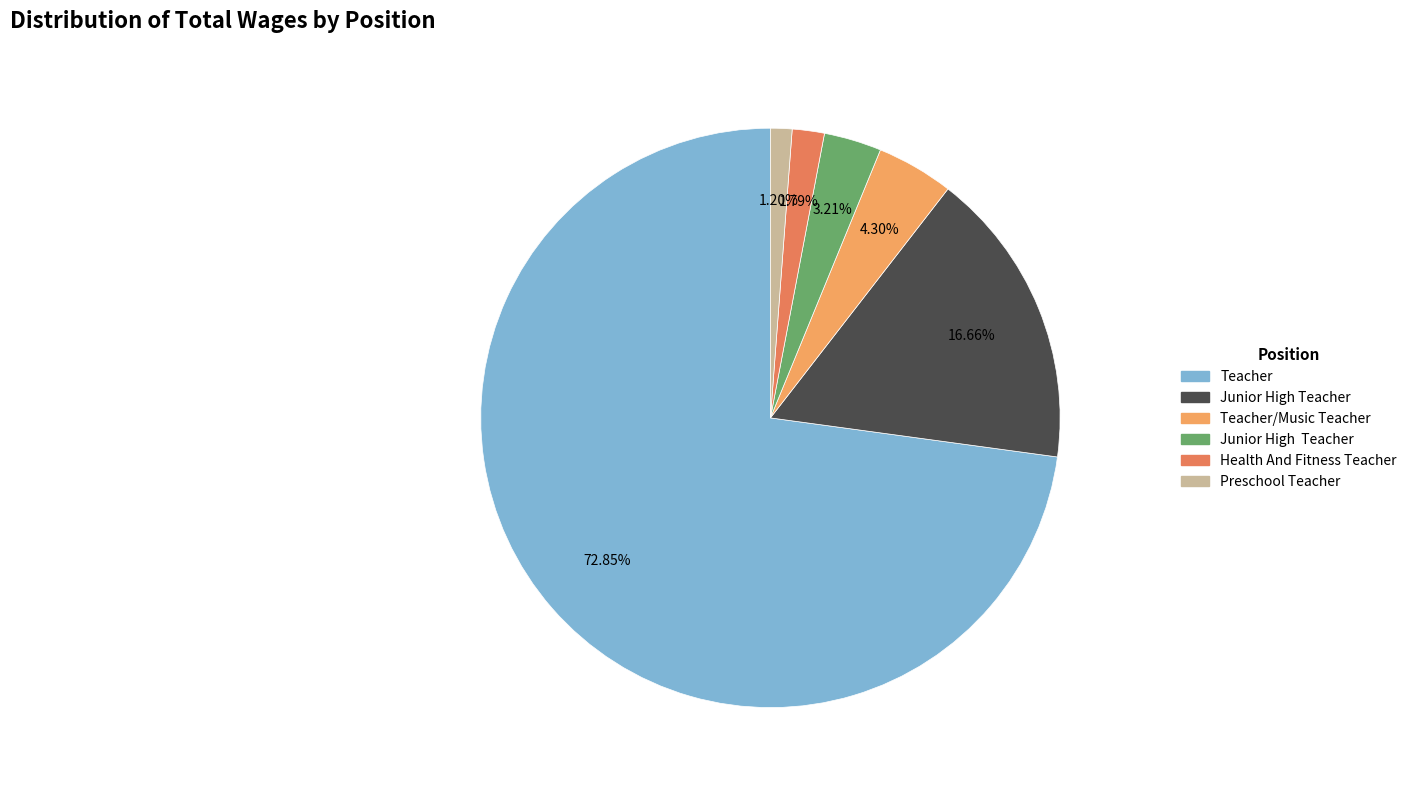

Count the number of slices in the pie.

6